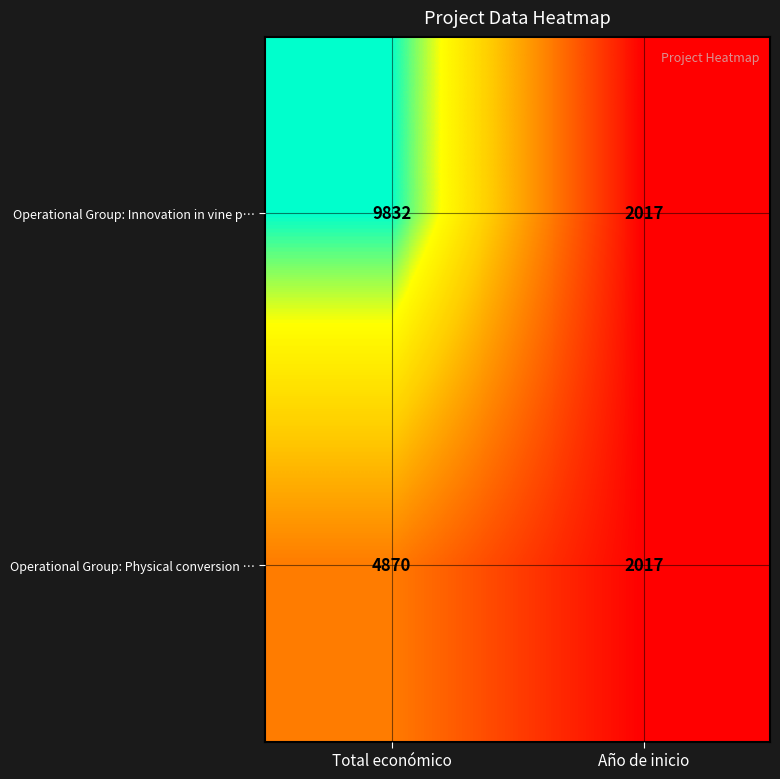

At which label does Operational Group: Innovation in vine p… reach its minimum?

Año de inicio